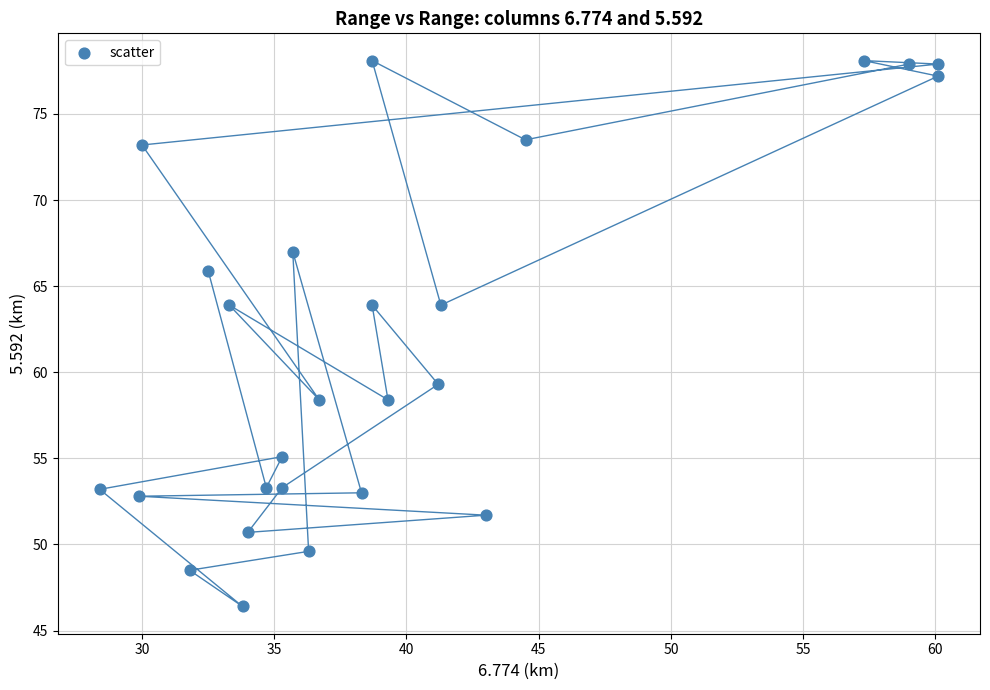

What is the range of Y values (max minus min)?

31.7